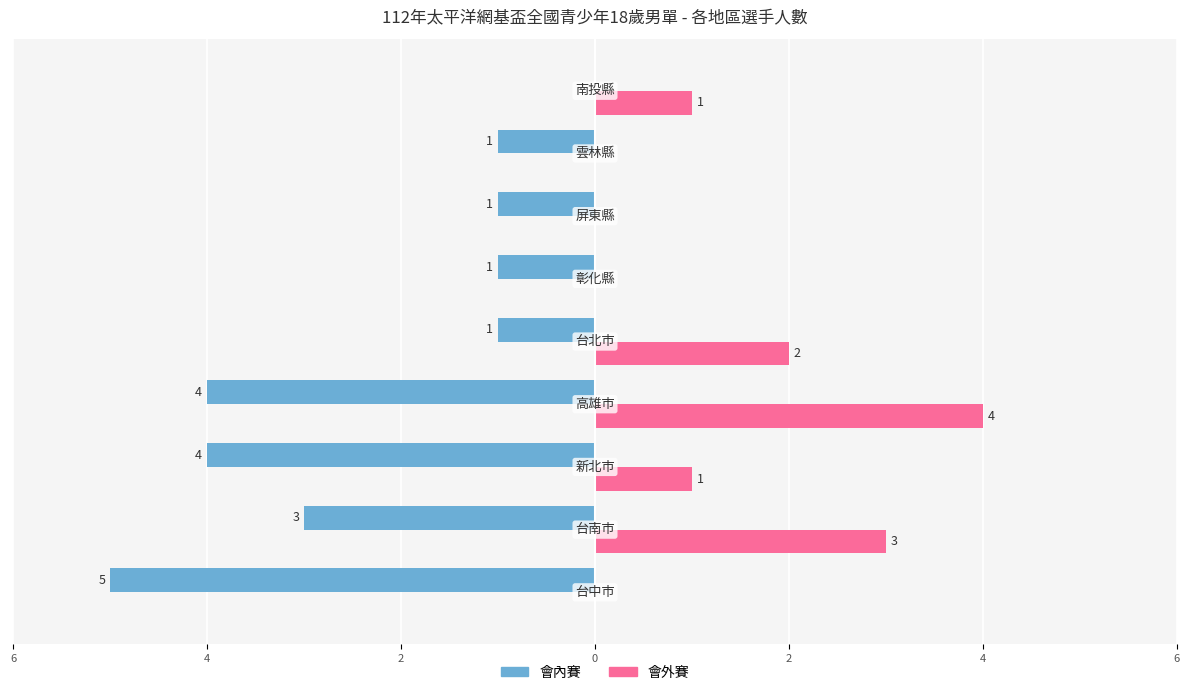

What is the value of the 會外賽 bar at the 9th from the left?

1